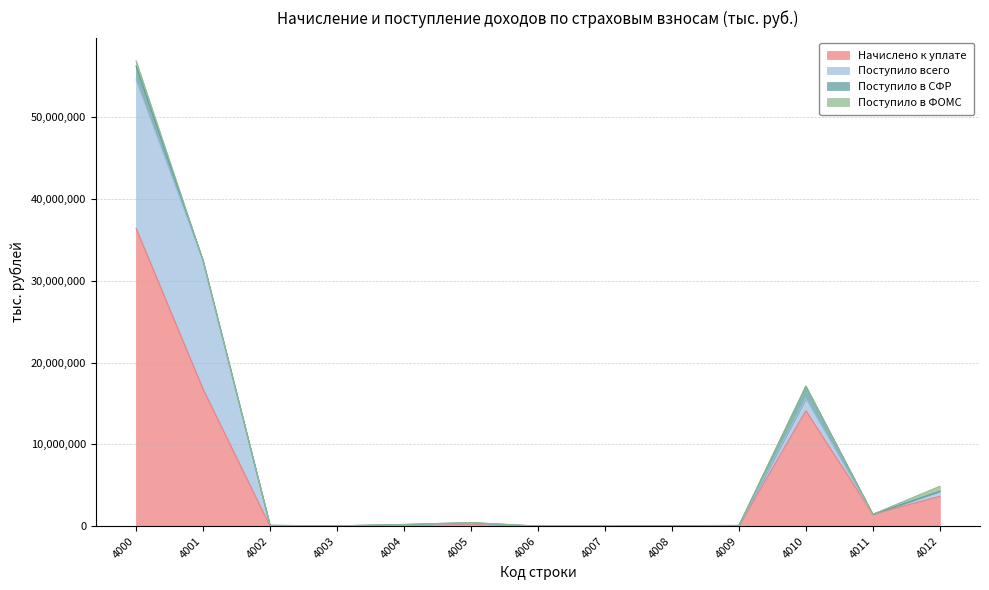

What is the spread (max minus min) of values at 4004?

118461